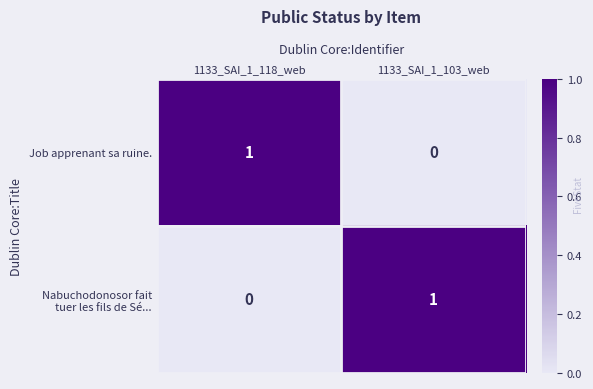

Is it true that Job apprenant sa ruine. equals 1 at 1133_SAI_1_118_web?

True